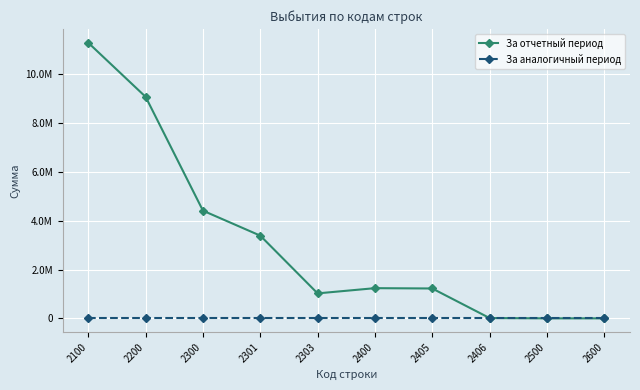

What are all the series names shown in the legend?

За отчетный период, За аналогичный период